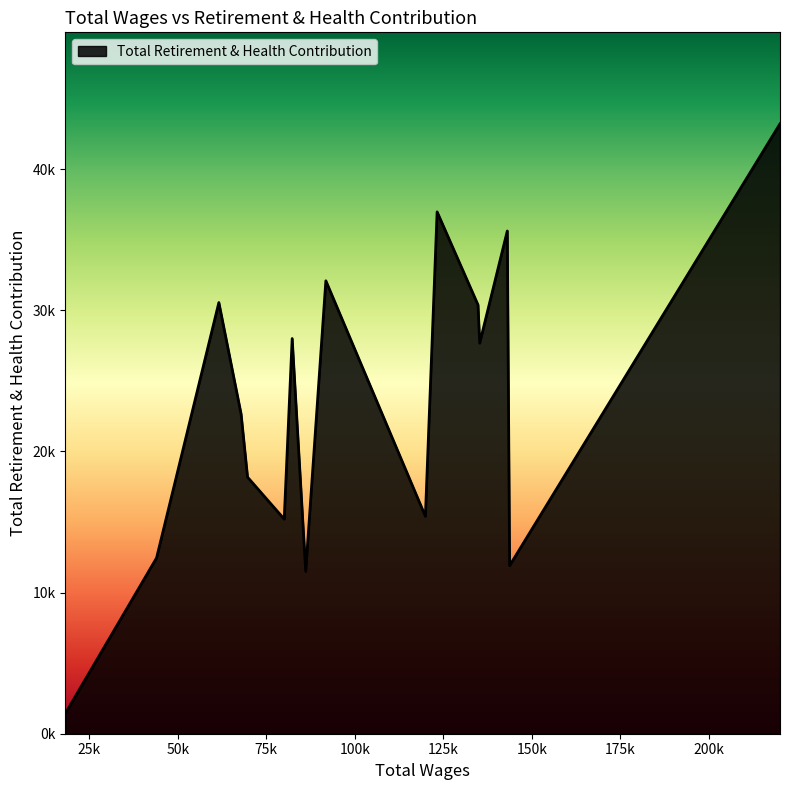

Reading right to left, what are all the values shown in this chart?

18208.0=1440	43974.0=12454	61583.0=30550	67870.0=22649	69693.0=18178	80055.0=15206	82302.0=28000	86127.0=11505	91824.0=32092	119955.0=15404	123268.0=36976	134829.0=30385	135307.0=27675	143104.0=35622	143760.0=11909	220179.0=43216